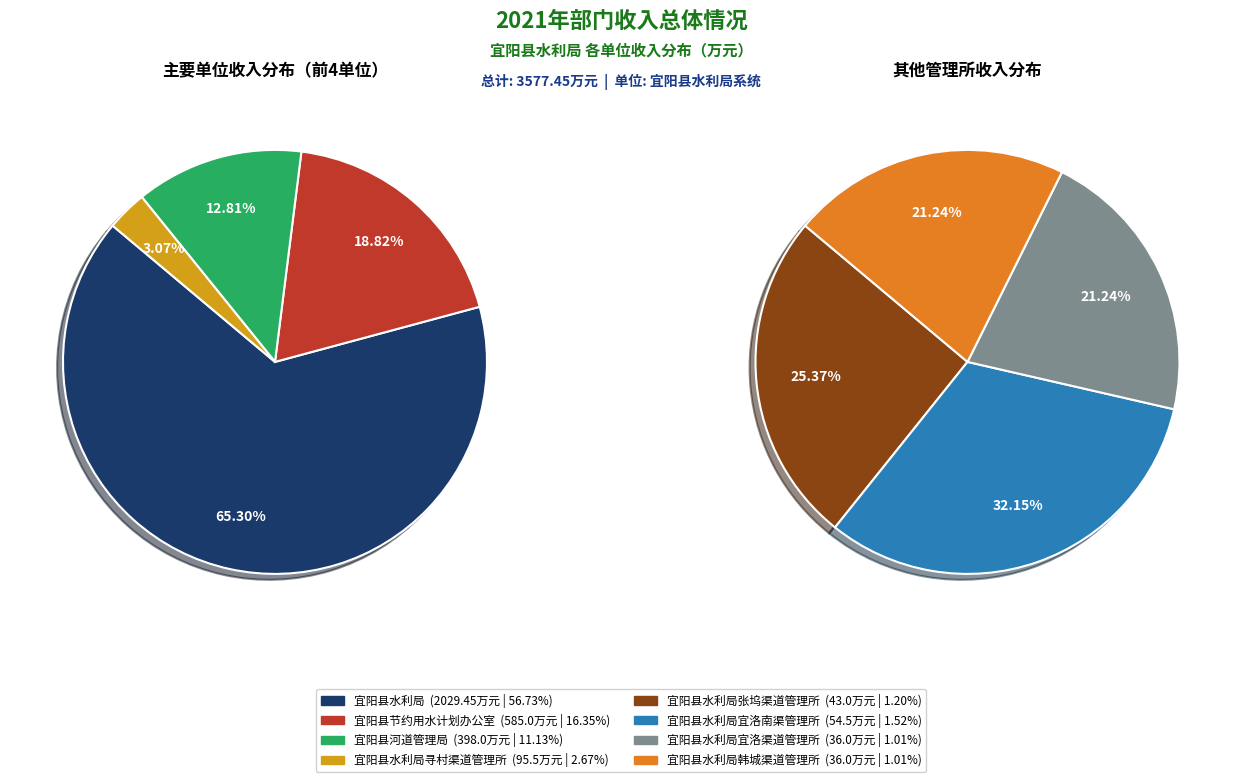

Which category has the biggest portion of the pie?

宜阳县水利局